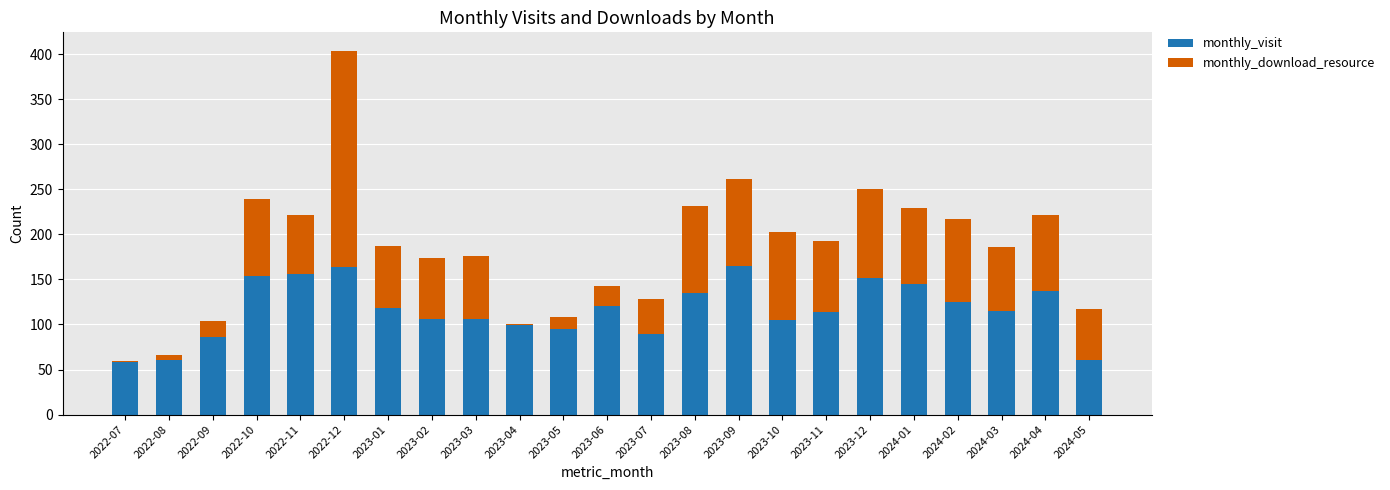

Count the number of categories in the chart.

23